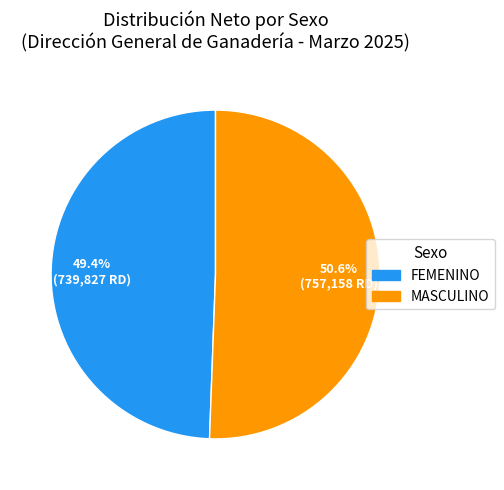

Does any single category account for the majority?

Yes